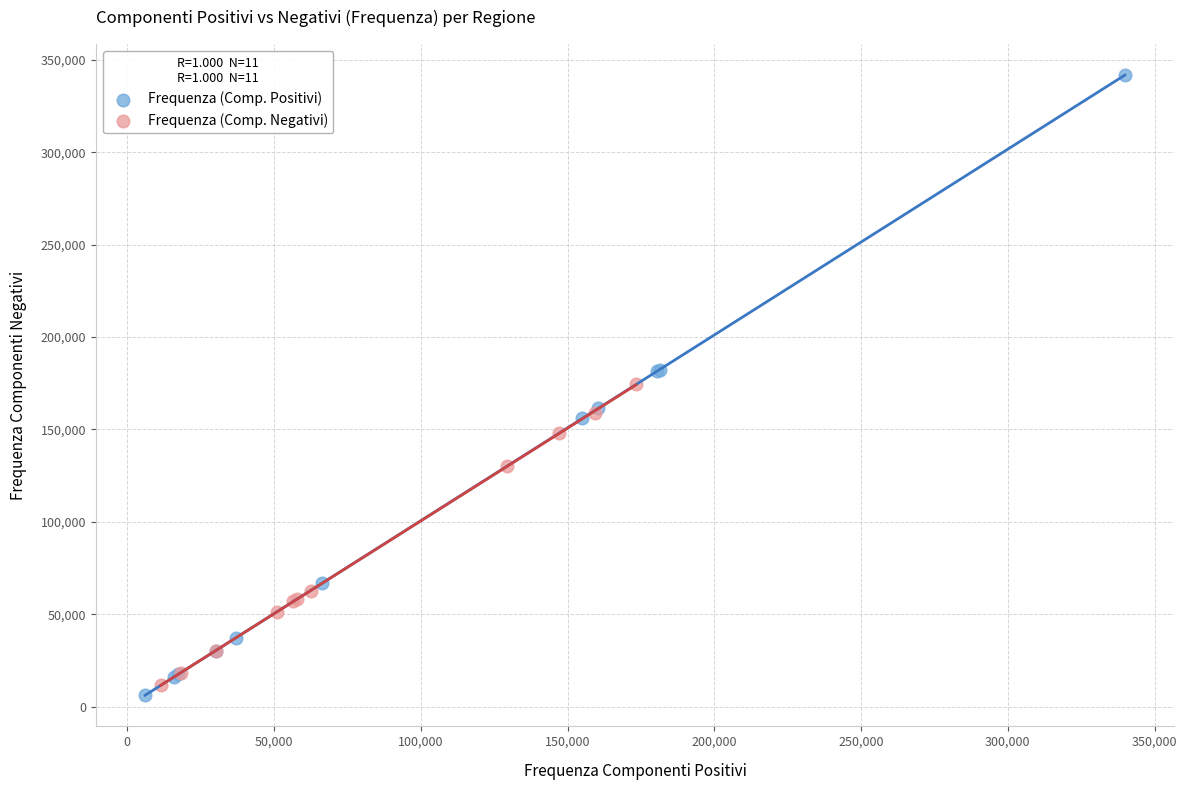

Which series reaches the maximum Y coordinate?

Frequenza (Comp. Positivi)